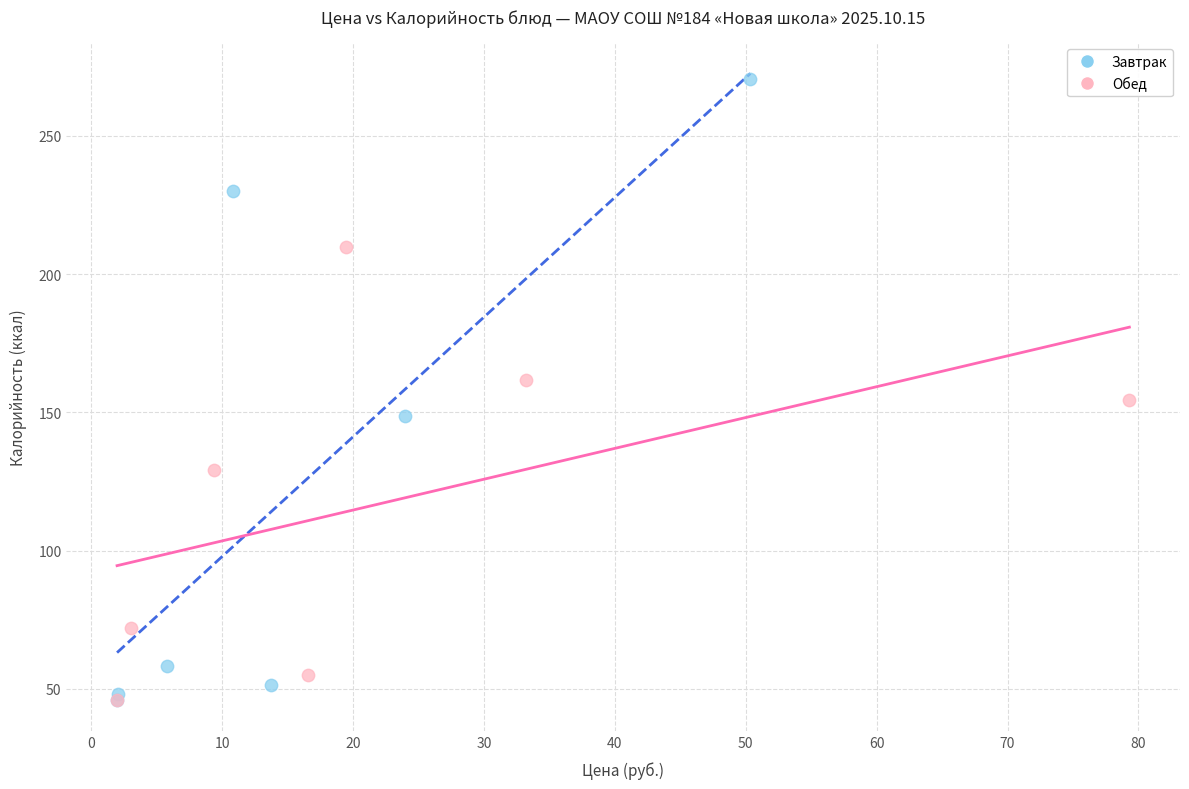

Which series contains the highest Y value?

Завтрак